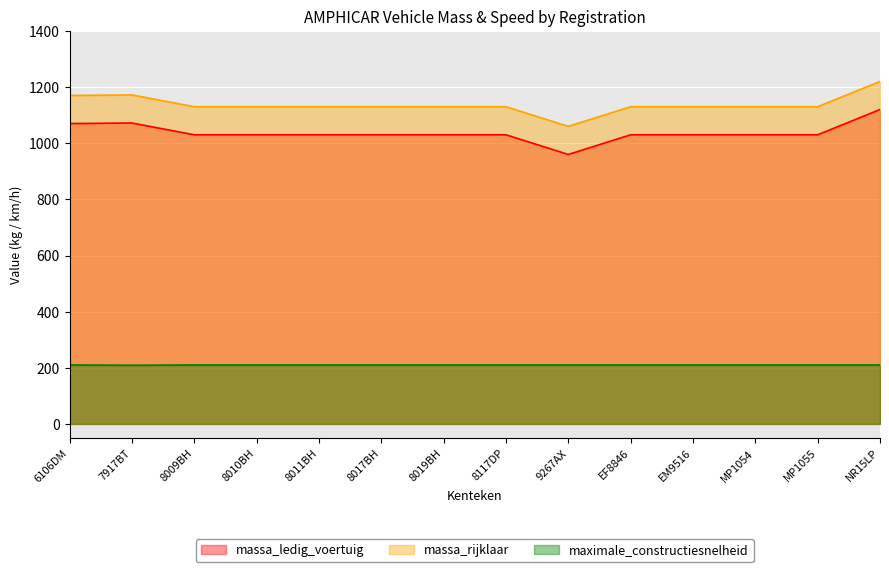

True or false: massa_rijklaar and maximale_constructiesnelheid intersect in this chart.

False